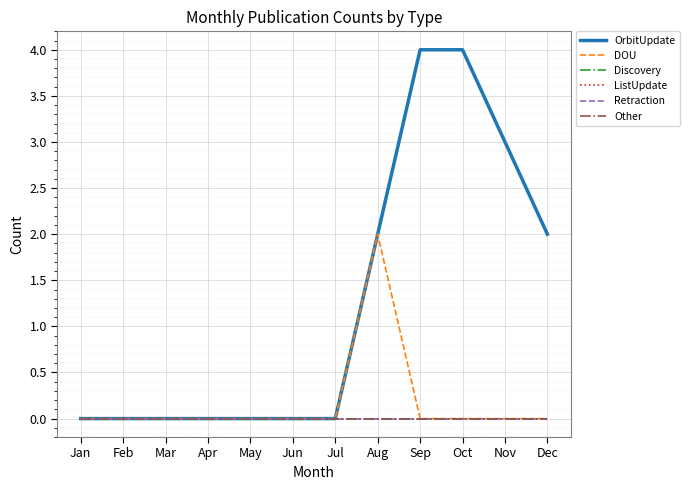

Is it true that ListUpdate equals 0 at Dec?

True